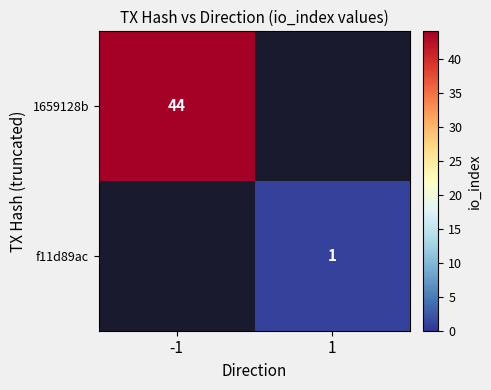

How many categories are shown in the chart?

2